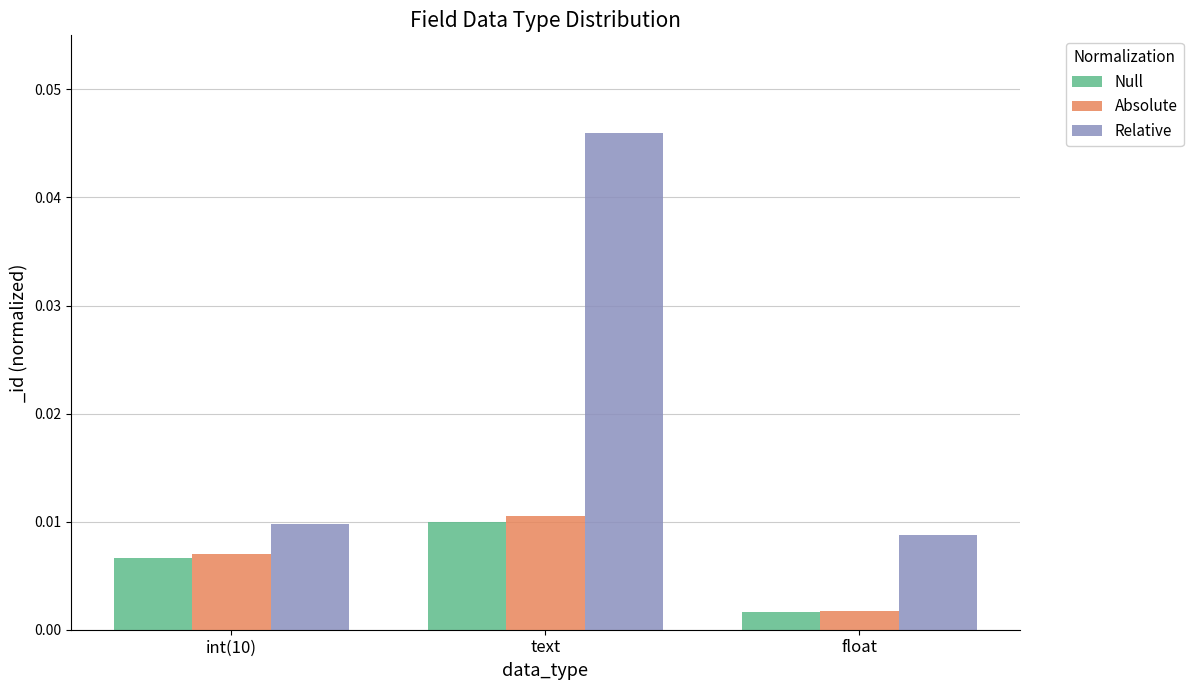

At which category is the sum across all series the highest?

text